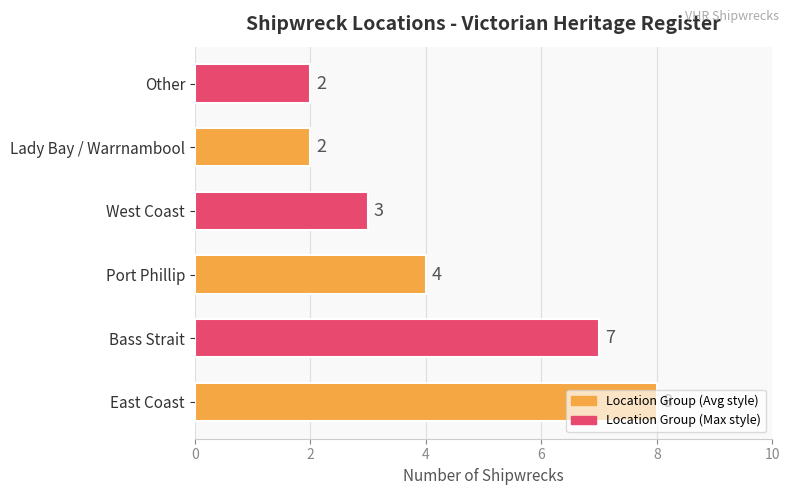

Between Lady Bay / Warrnambool and West Coast, which is larger?

West Coast